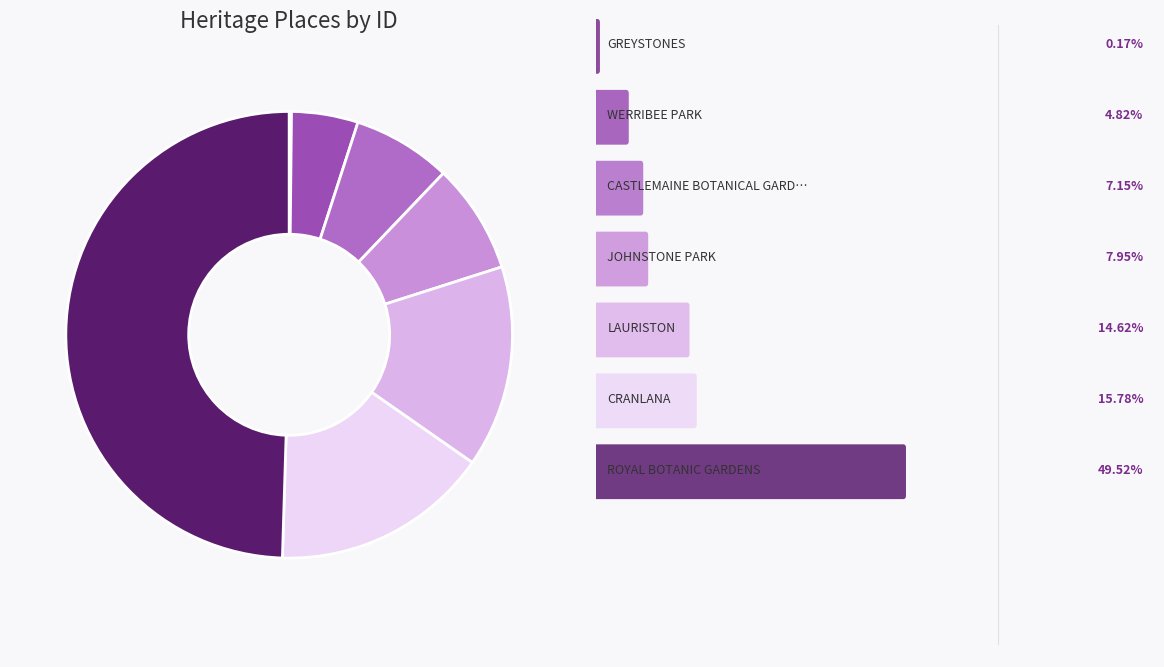

How many segments does this pie chart have?

7